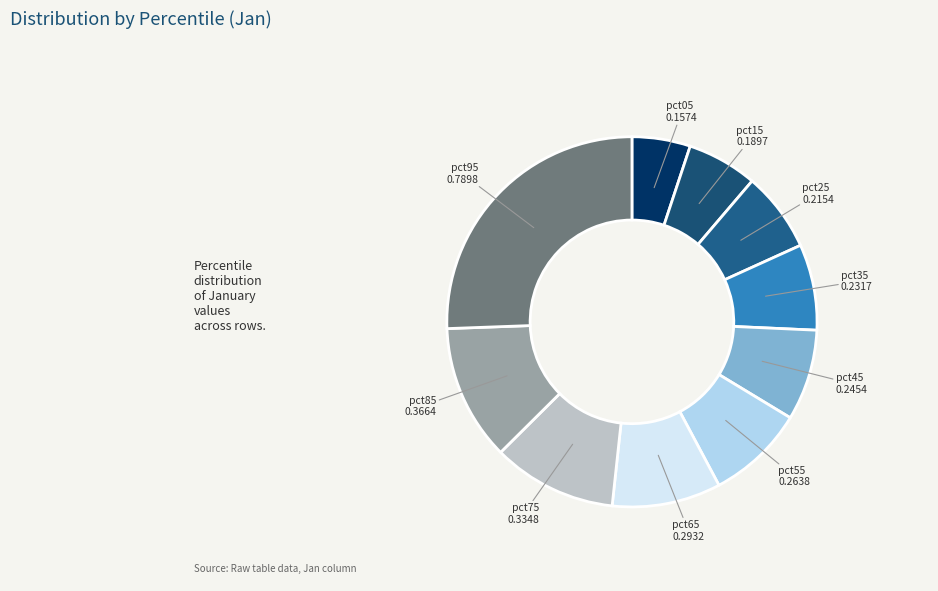

Which slice is the largest?

pct95